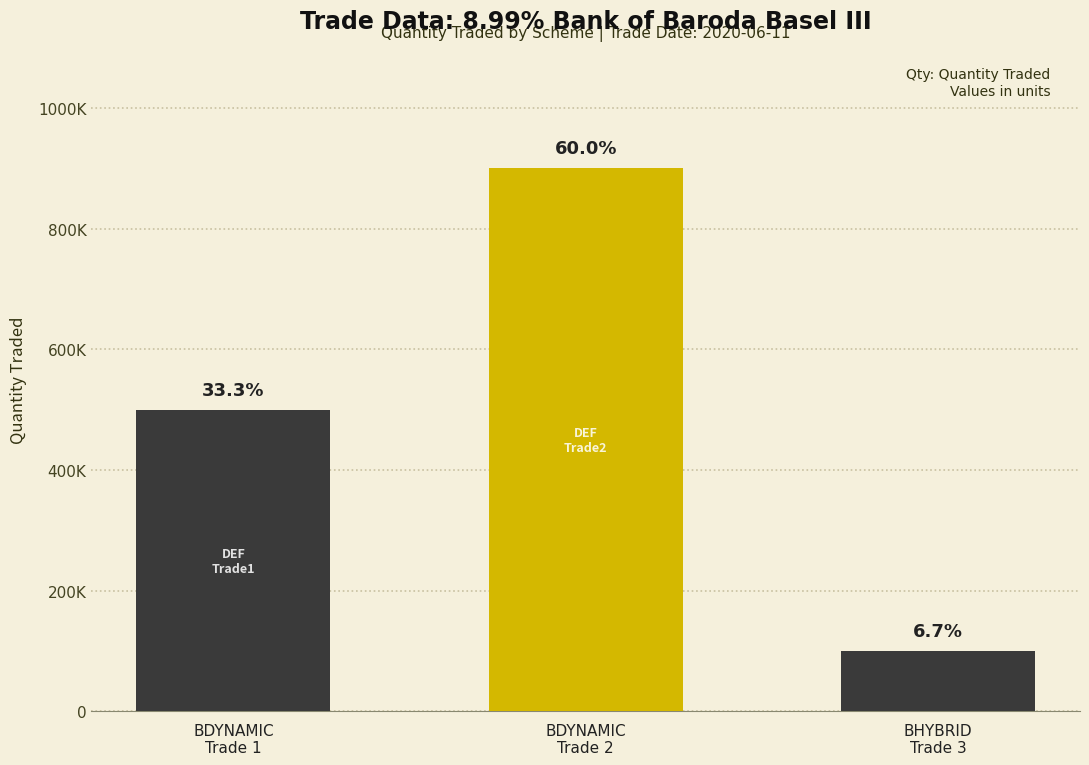

List the labels in order of value, largest first.

BDYNAMIC
Trade 2, BDYNAMIC
Trade 1, BHYBRID
Trade 3